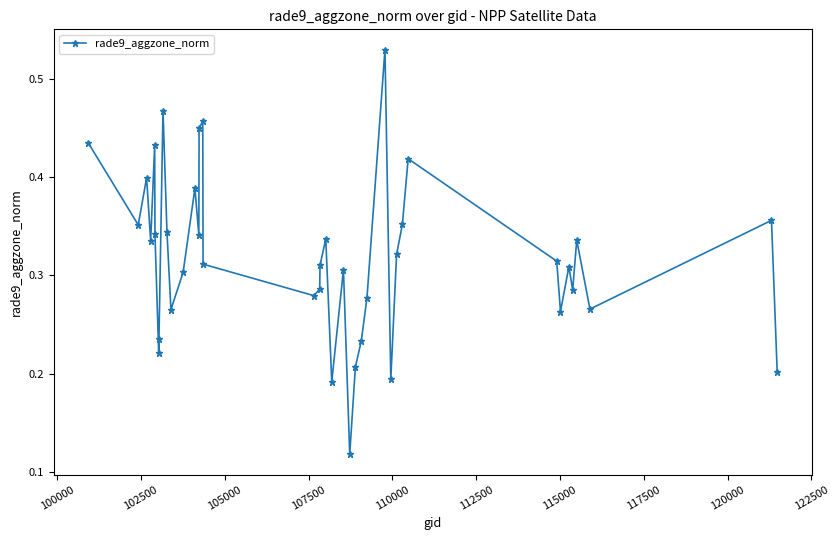

How many points are higher than both their immediate neighbors (excluding endpoints)?

12